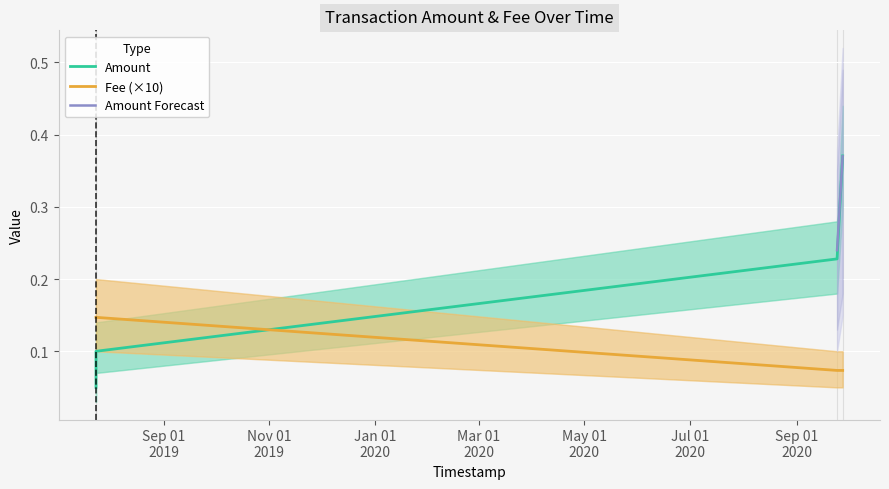

At which label is Fee closest to 0?

2020-09-24 03:44:51